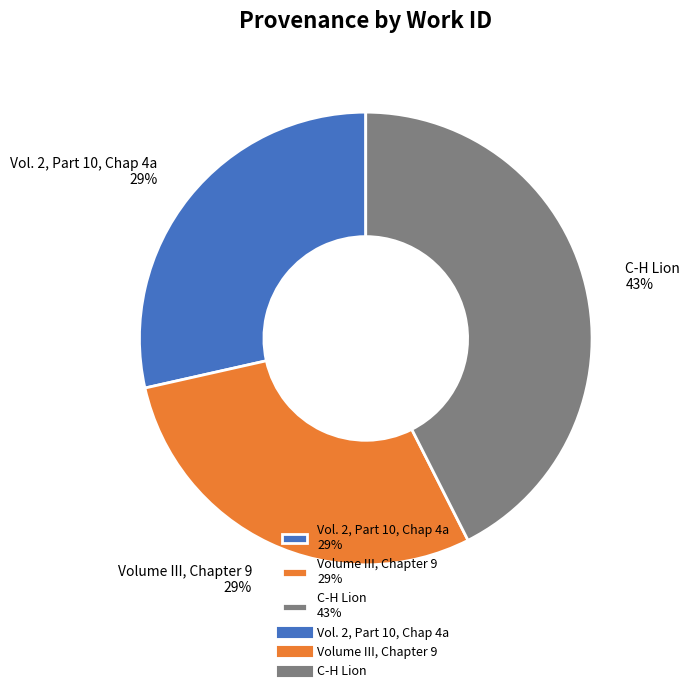

To the nearest percent, what is the combined percentage of Volume III, Chapter 9 and C-H Lion?

71%